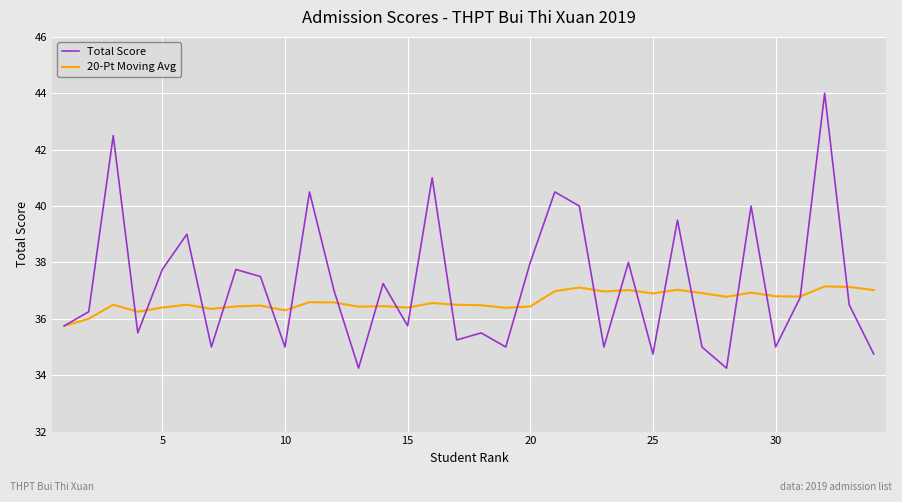

What is the sum of all Total Score values?

1265.5